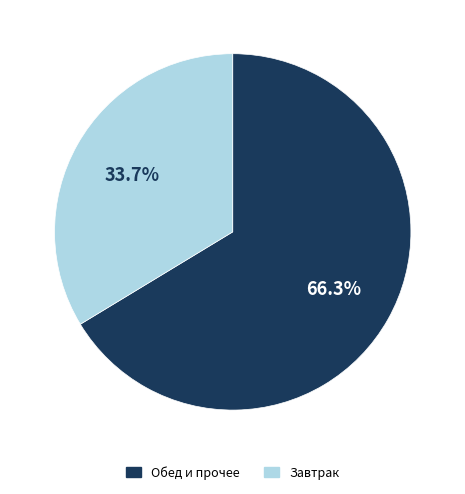

Rank the categories by value from highest to lowest.

Обед и прочее, Завтрак